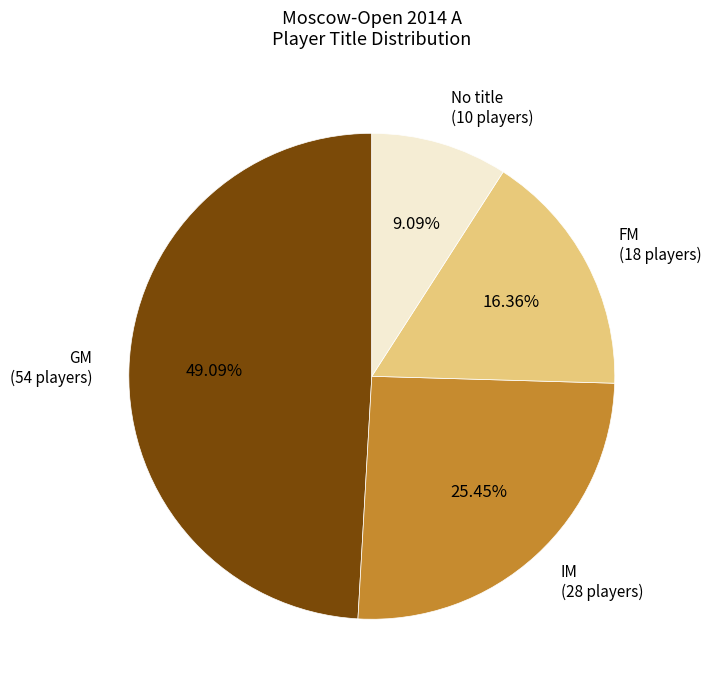

Is there any slice that represents more than half of the pie?

No